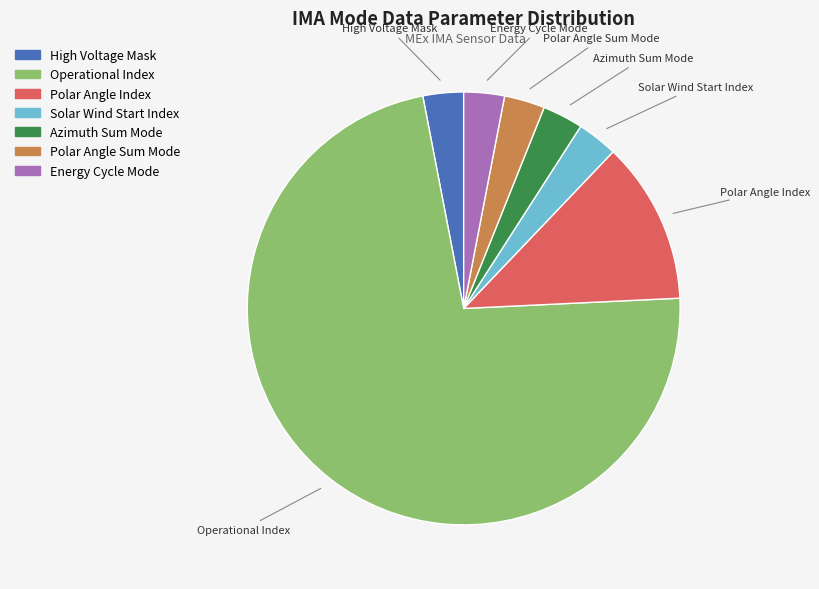

Do Azimuth Sum Mode and Polar Angle Index together represent more than half of the pie?

No